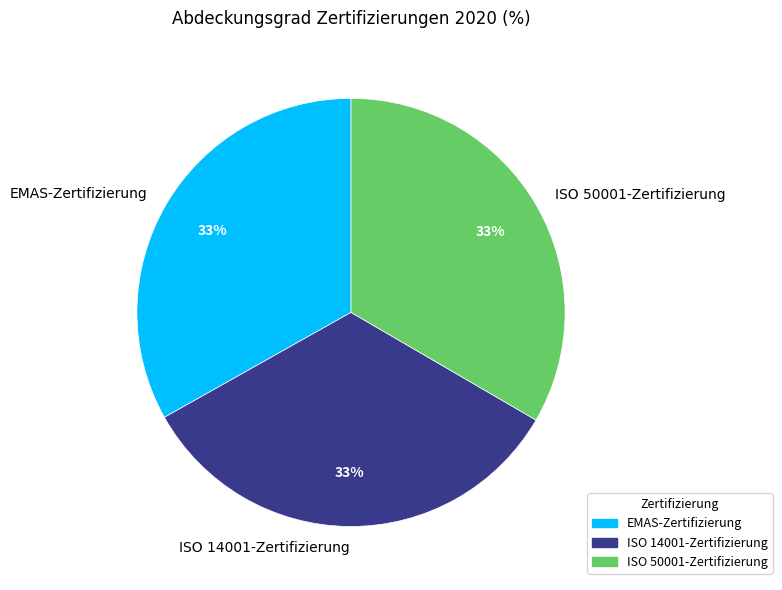

Is the sum of EMAS-Zertifizierung and ISO 50001-Zertifizierung greater than half?

Yes